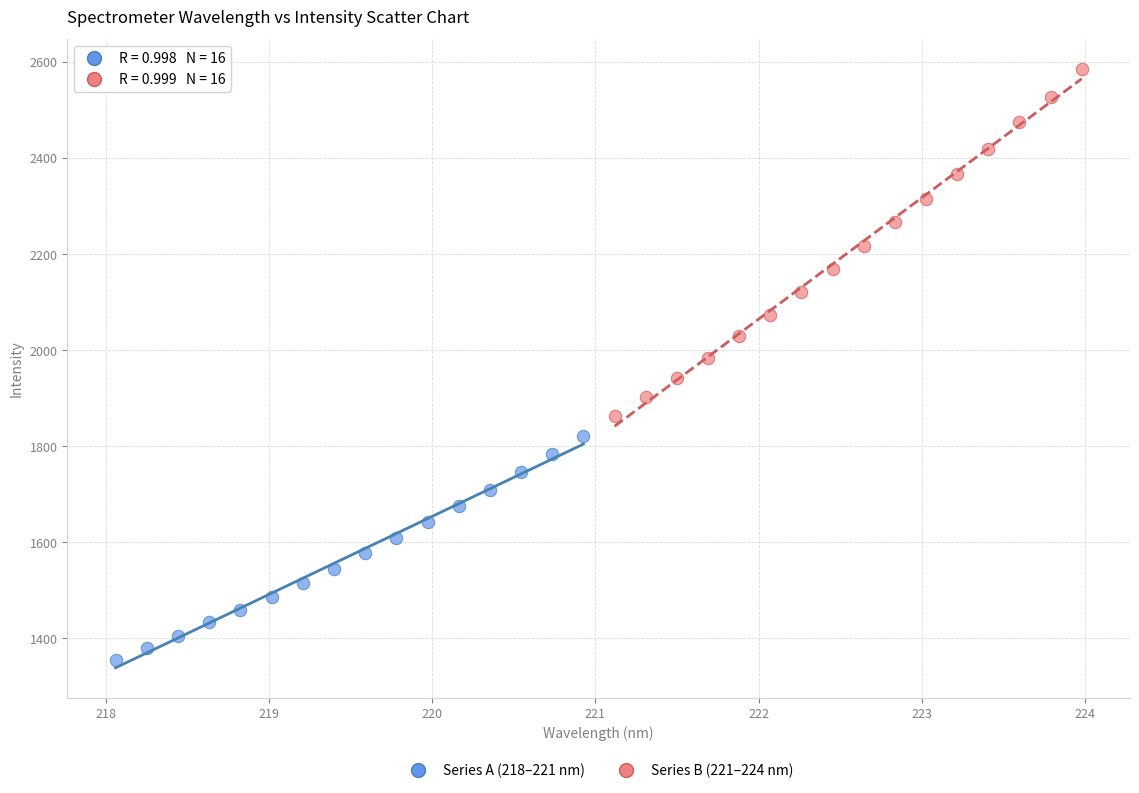

Which series contains the lowest Y value?

Series A (218–221 nm)